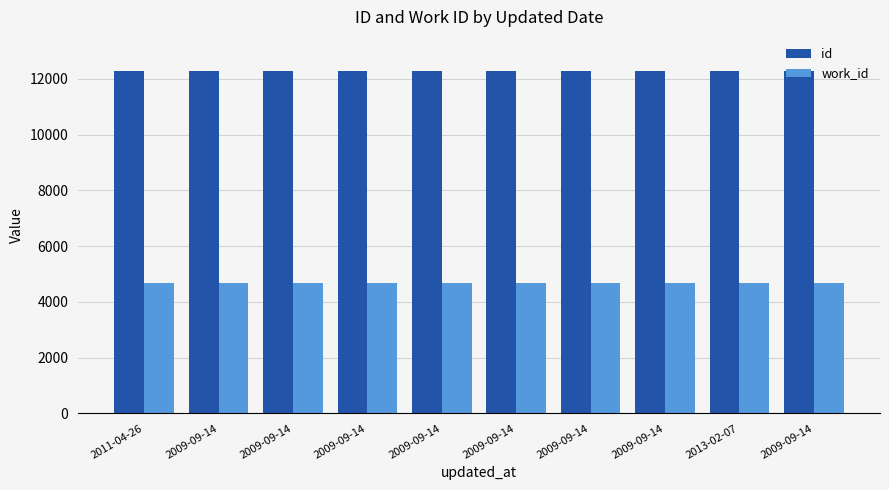

Does the chart contain any negative values?

No